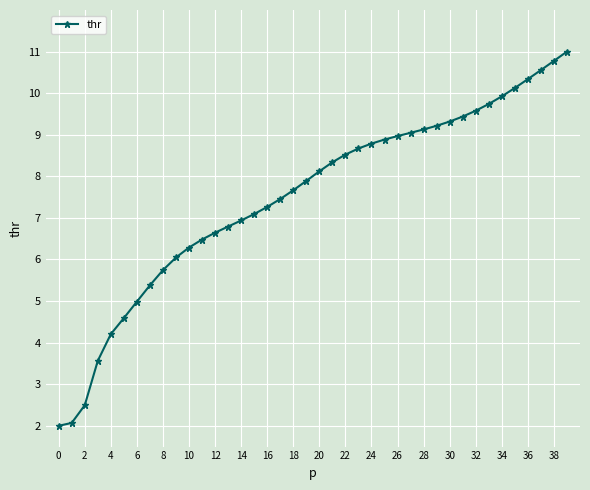

What is the smallest value displayed?

2.0